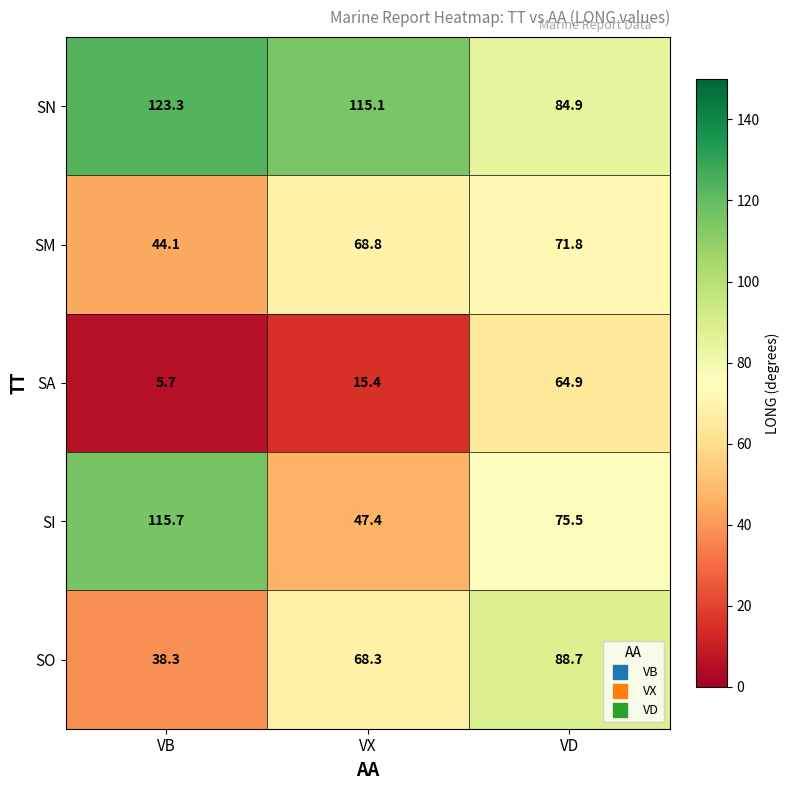

Where is SO nearest to the value 63?

VX